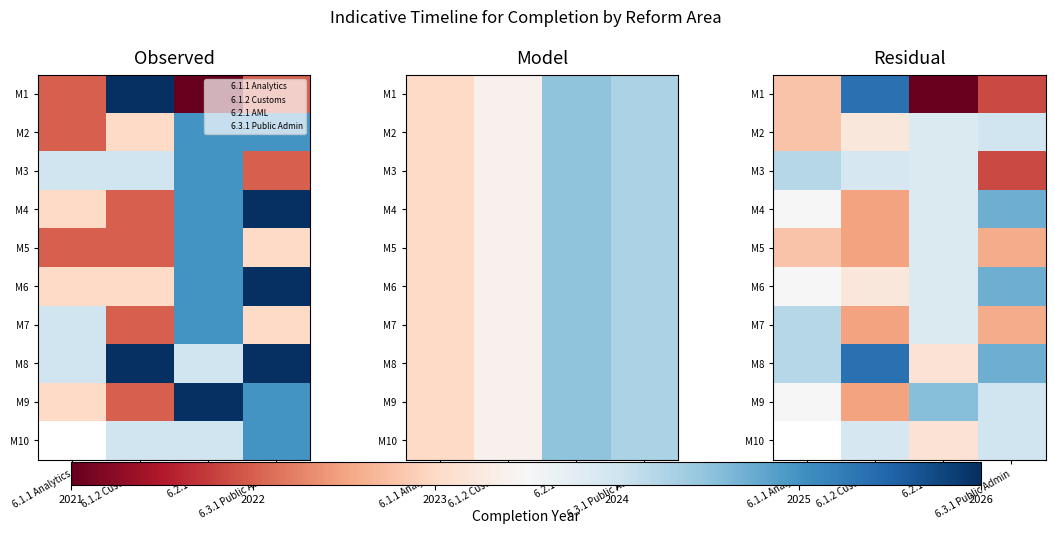

Where is M6 nearest to the value 0?

6.1.1 Analytics